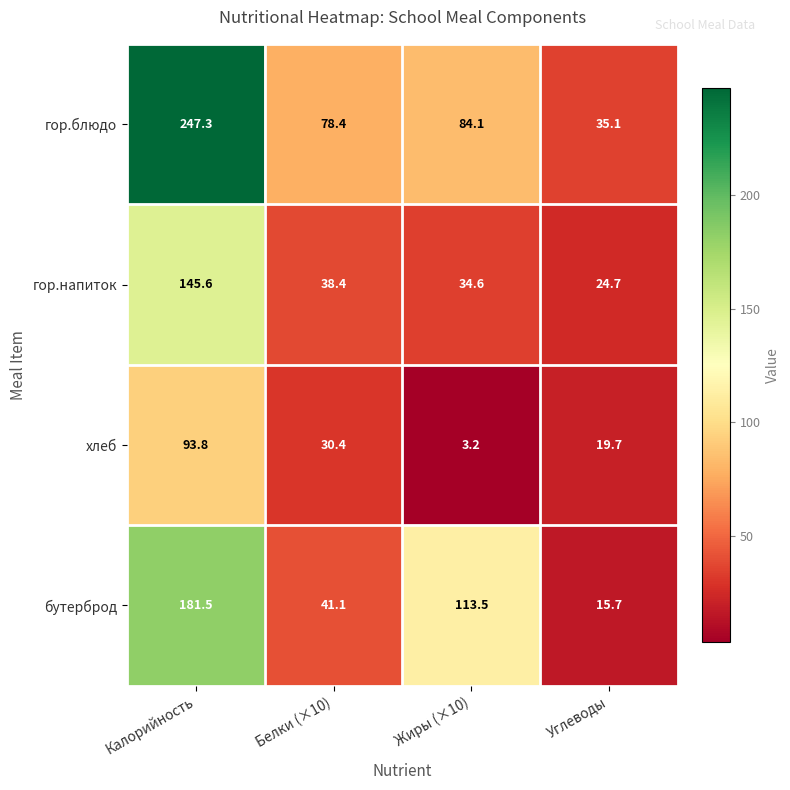

At which category does the chart reach its peak across all series?

Калорийность